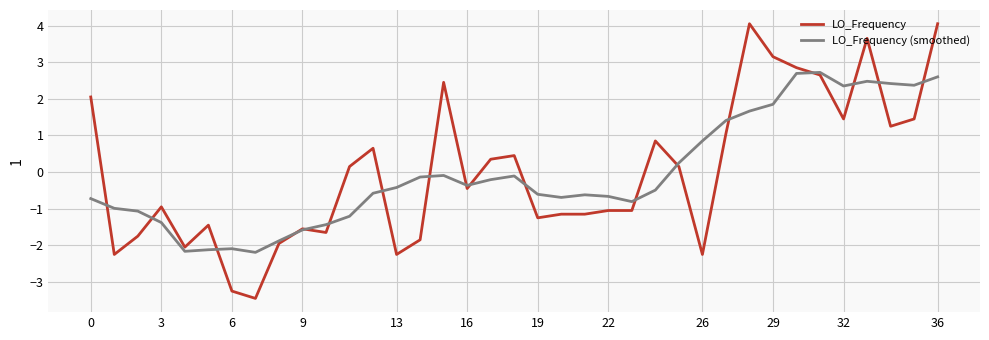

After their last crossing, which series has the higher values: LO_Frequency (smoothed) or LO_Frequency?

LO_Frequency